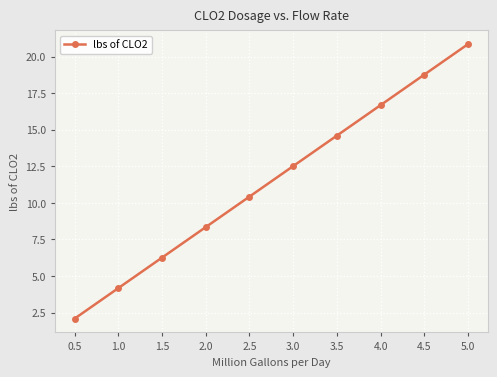

What is the label of the 6th point from the right?

2.5